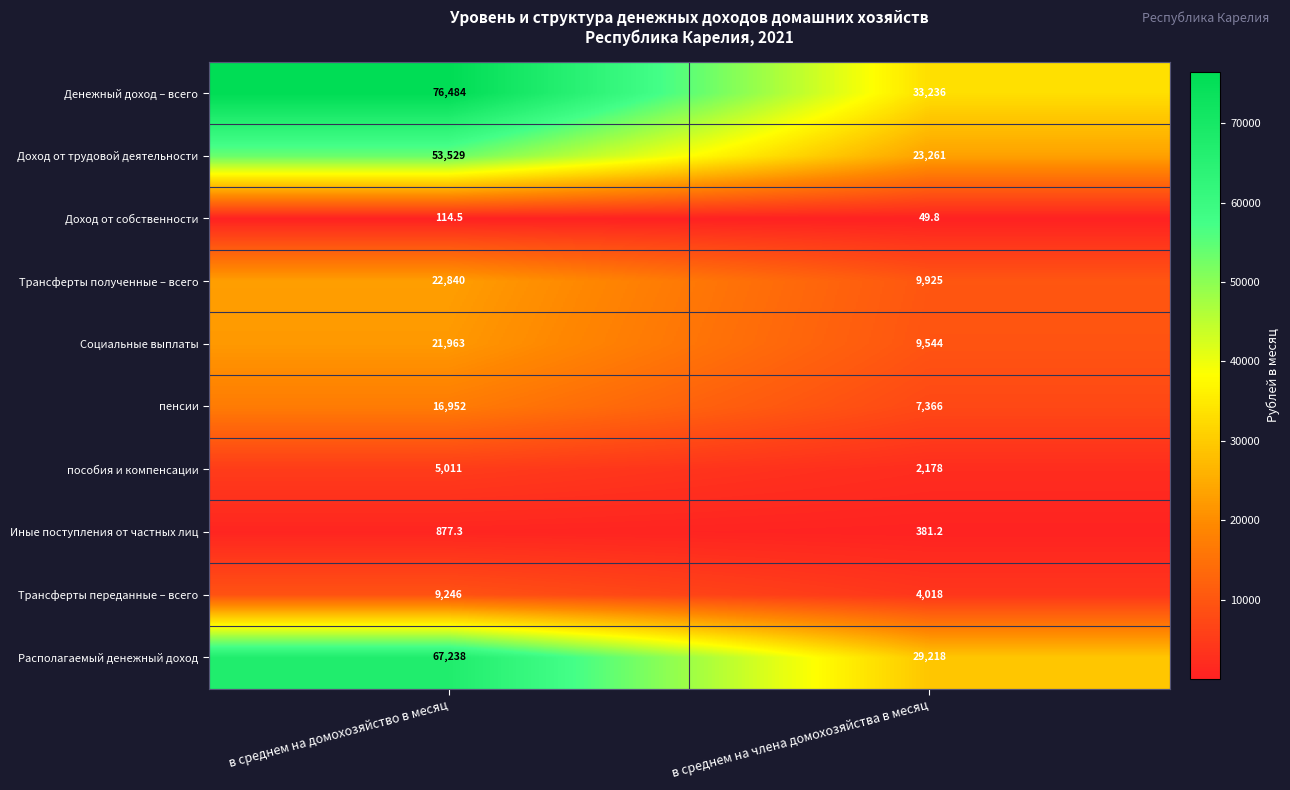

Which series has the largest range (max minus min)?

Денежный доход – всего